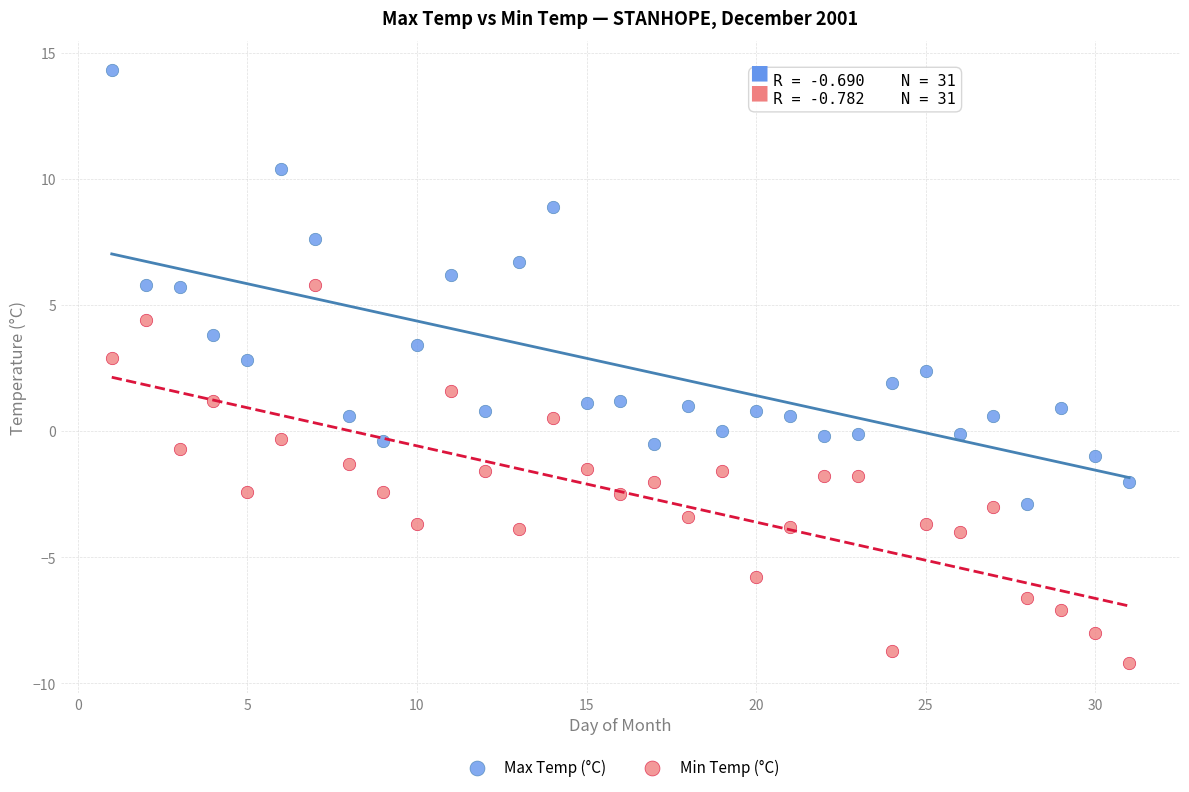

Across all data points, what is the range of Y values (max minus min)?

23.5